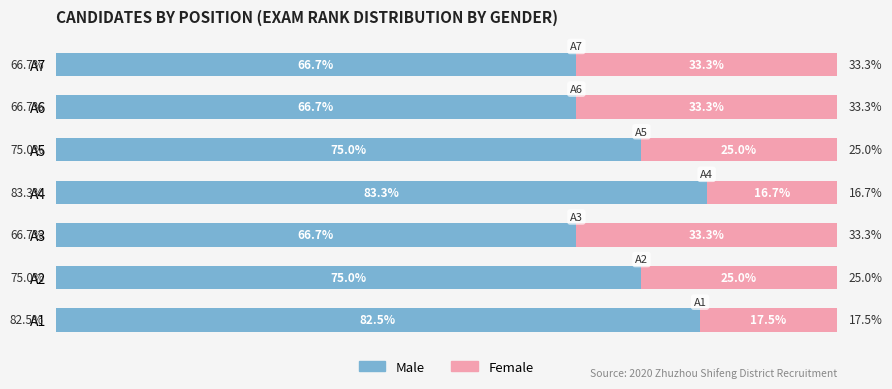

At which label does Male reach its peak?

A4